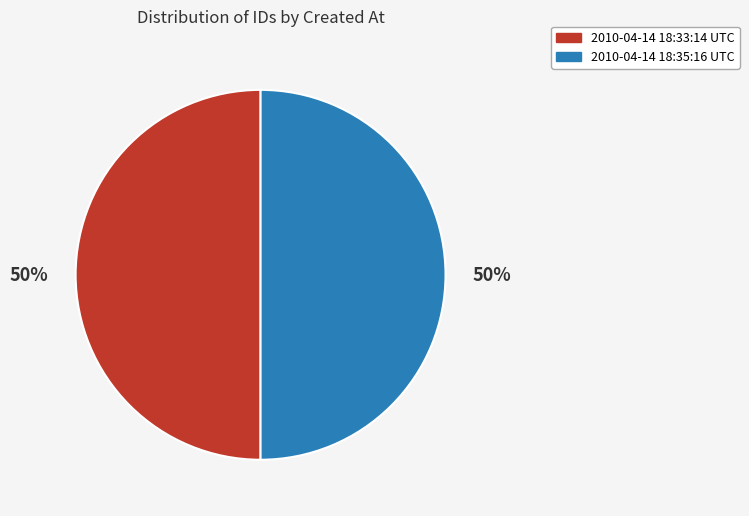

Do 2010-04-14 18:33:14 UTC and 2010-04-14 18:35:16 UTC together represent more than half of the pie?

Yes